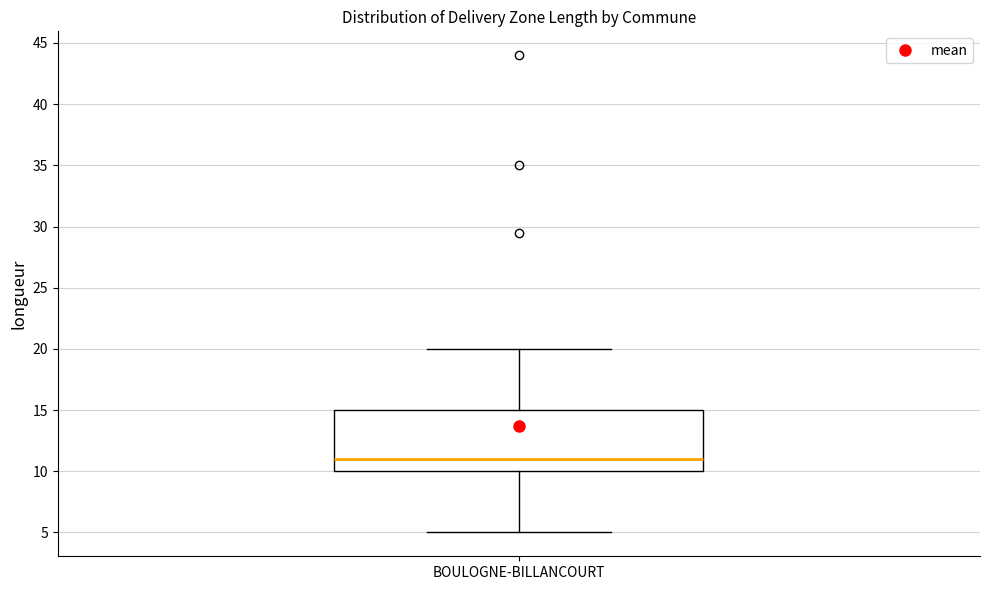

Transcribe this box plot: give where the median line is, the range the box spans, and where the two whiskers end, as read against the y-axis. The values are not printed on the chart, so give them approximately, as read against the axis.

median 11, box 10 to 15, whiskers 5 to 20